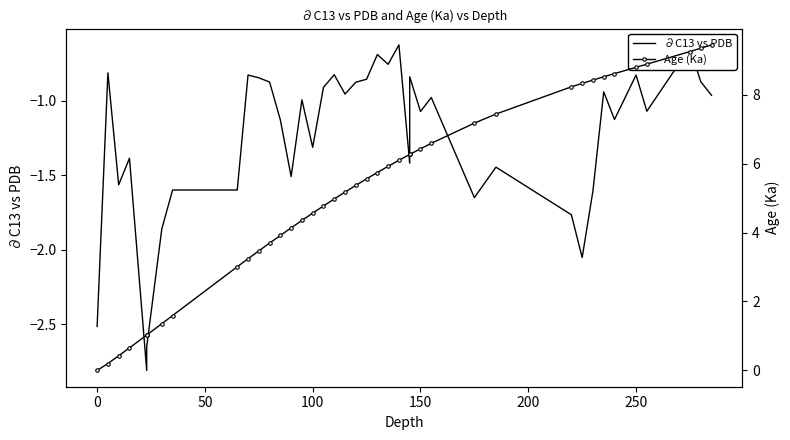

True or false: Age (Ka) and ∂C13 vs PDB intersect in this chart.

False